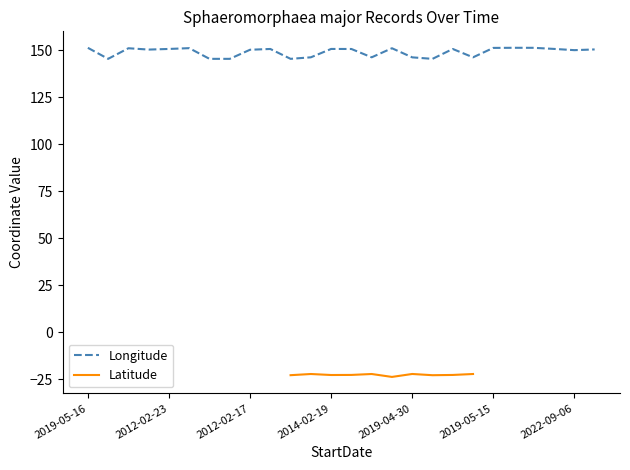

Is this an area chart (filled region under the line)?

No